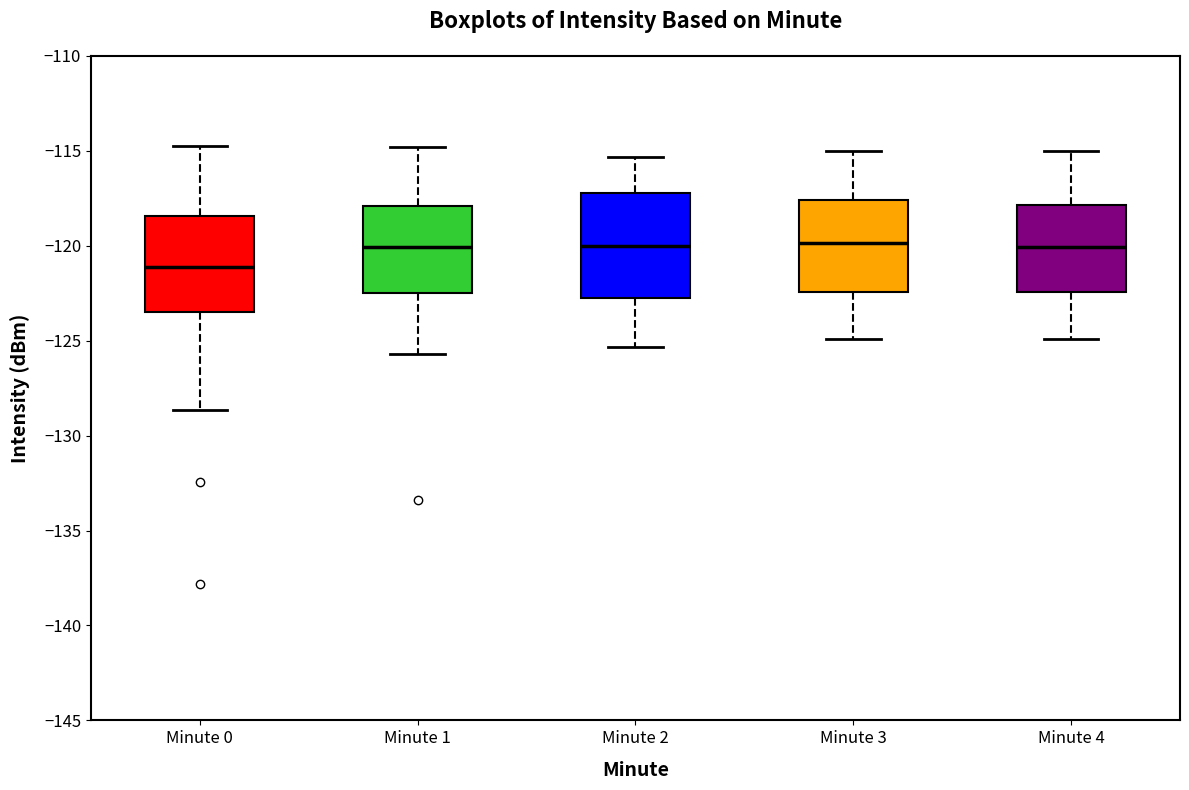

Reading left to right, read every box against the y-axis: the position of its median line, the range the box covers, and the ends of its whiskers. The values are not printed on the chart, so give them approximately, as read against the axis.

Minute 0: median -121.0, box -123.5 to -118.5, whiskers -128.5 to -115.0
Minute 1: median -120.0, box -122.5 to -118.0, whiskers -125.5 to -115.0
Minute 2: median -120.0, box -122.5 to -117.0, whiskers -125.5 to -115.5
Minute 3: median -120.0, box -122.5 to -117.5, whiskers -125.0 to -115.0
Minute 4: median -120.0, box -122.5 to -118.0, whiskers -125.0 to -115.0